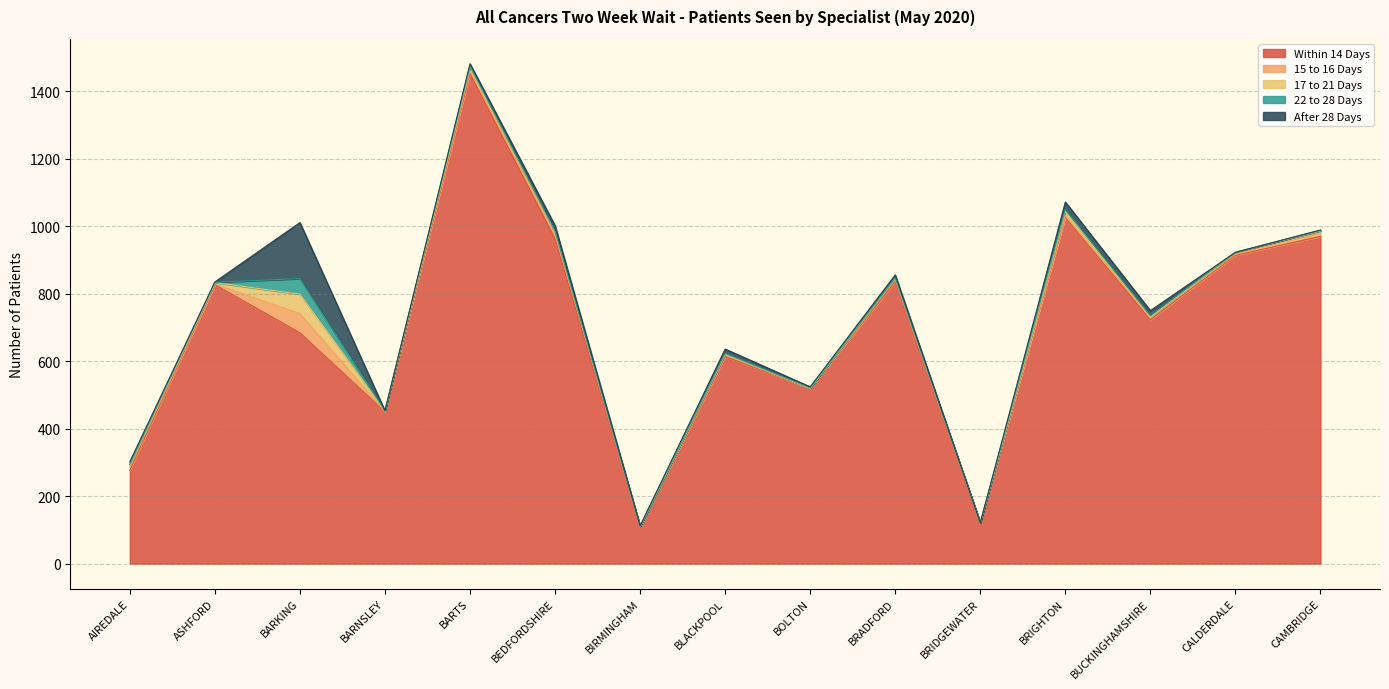

What is the average value of the Within 14 Days series?

699